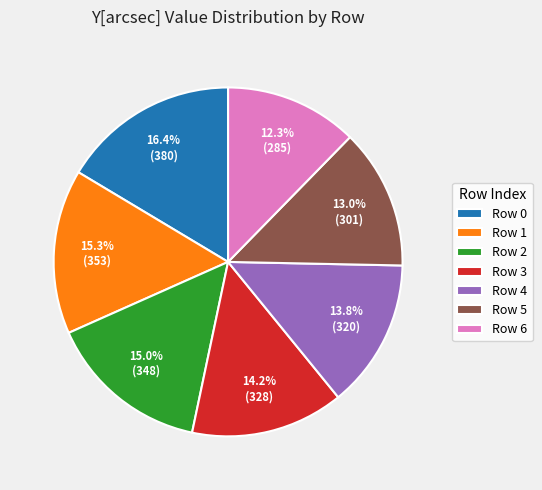

What percentage is NOT represented by Row 3?

85.8%